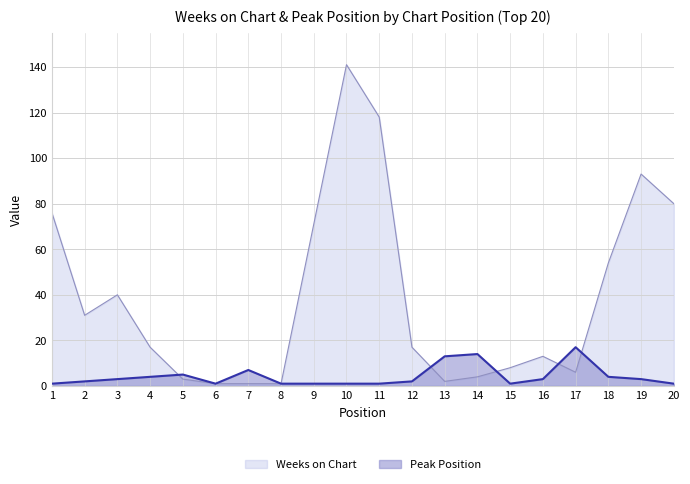

Reading left to right, what are all the values shown in this chart?

Weeks on Chart: 1=76	2=31	3=40	4=17	5=3	6=1	7=1	8=1	9=71	10=141	11=118	12=17	13=2	14=4	15=8	16=13	17=6	18=54	19=93	20=80
Peak Position: 1=1	2=2	3=3	4=4	5=5	6=1	7=7	8=1	9=1	10=1	11=1	12=2	13=13	14=14	15=1	16=3	17=17	18=4	19=3	20=1